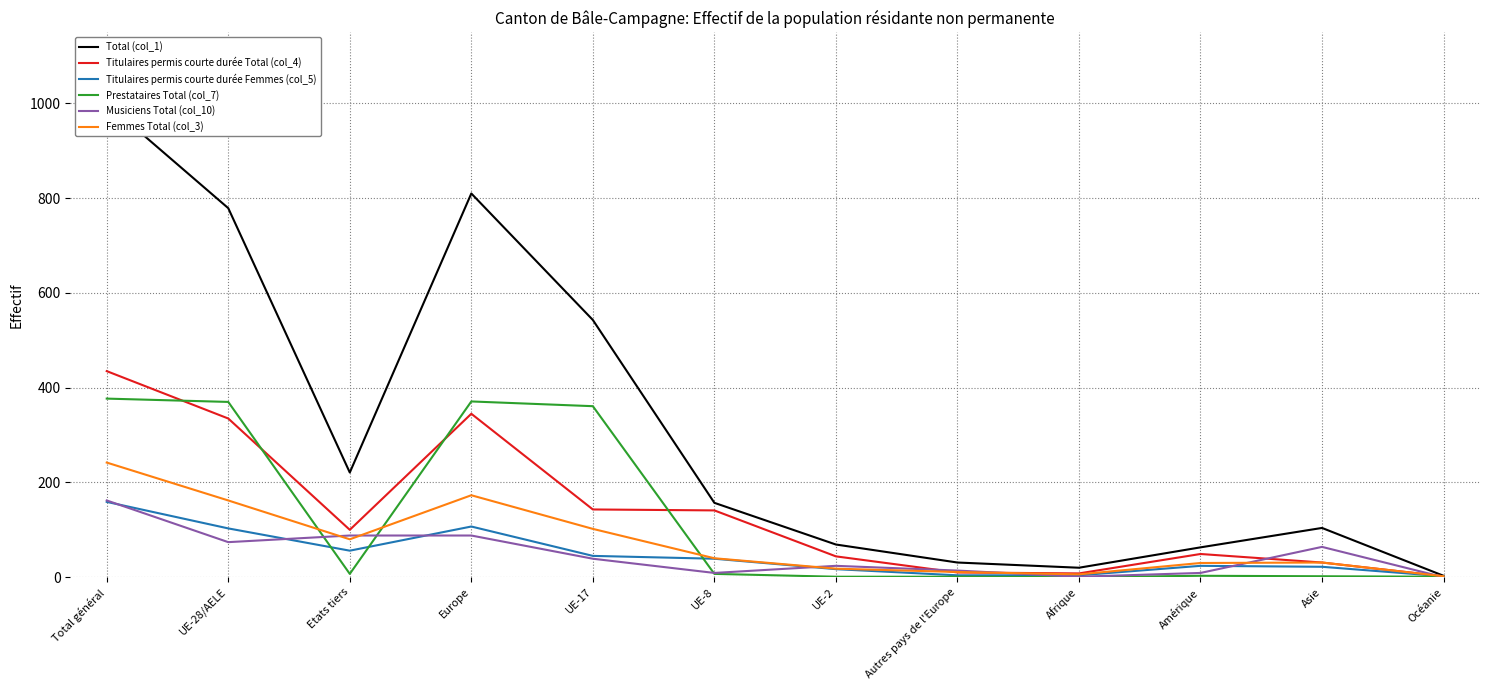

Reading left to right, extract all data points from this chart.

Total (col_1): Total général=1000	UE-28/AELE=779	Etats tiers=221	Europe=810	UE-17=543	UE-8=157	UE-2=69	Autres pays de l'Europe=31	Afrique=20	Amérique=63	Asie=104	Océanie=3
Titulaires permis courte durée Total (col_4): Total général=435	UE-28/AELE=335	Etats tiers=100	Europe=345	UE-17=143	UE-8=141	UE-2=44	Autres pays de l'Europe=10	Afrique=8	Amérique=49	Asie=31	Océanie=2
Titulaires permis courte durée Femmes (col_5): Total général=159	UE-28/AELE=103	Etats tiers=56	Europe=107	UE-17=45	UE-8=39	UE-2=17	Autres pays de l'Europe=4	Afrique=4	Amérique=24	Asie=22	Océanie=2
Prestataires Total (col_7): Total général=377	UE-28/AELE=370	Etats tiers=7	Europe=371	UE-17=361	UE-8=7	UE-2=1	Autres pays de l'Europe=1	Afrique=0	Amérique=3	Asie=2	Océanie=1
Musiciens Total (col_10): Total général=162	UE-28/AELE=74	Etats tiers=88	Europe=88	UE-17=39	UE-8=9	UE-2=24	Autres pays de l'Europe=14	Afrique=1	Amérique=9	Asie=64	Océanie=0
Femmes Total (col_3): Total général=242	UE-28/AELE=162	Etats tiers=80	Europe=173	UE-17=102	UE-8=40	UE-2=18	Autres pays de l'Europe=11	Afrique=6	Amérique=30	Asie=31	Océanie=2